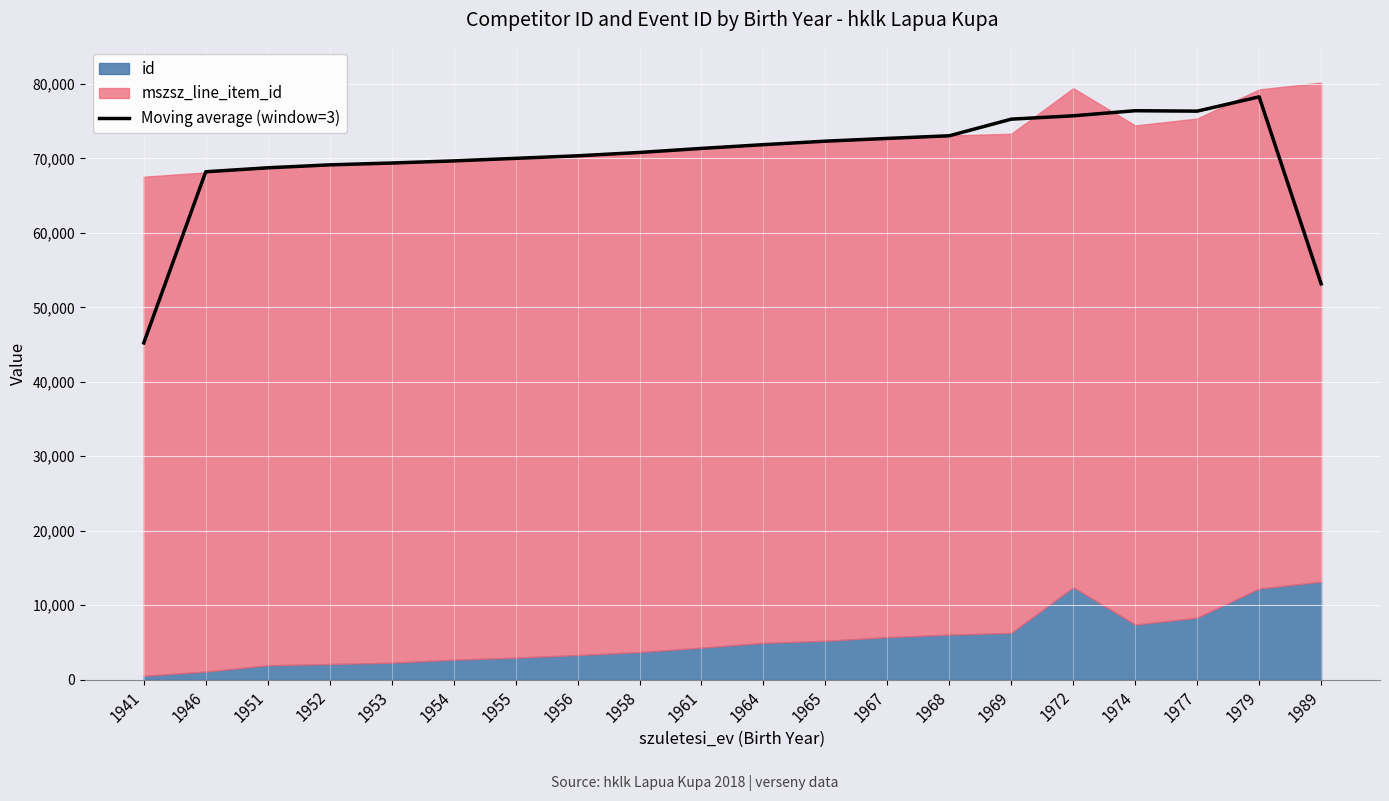

What is the ratio of the value at 1955 to the value at 1958?

1.0